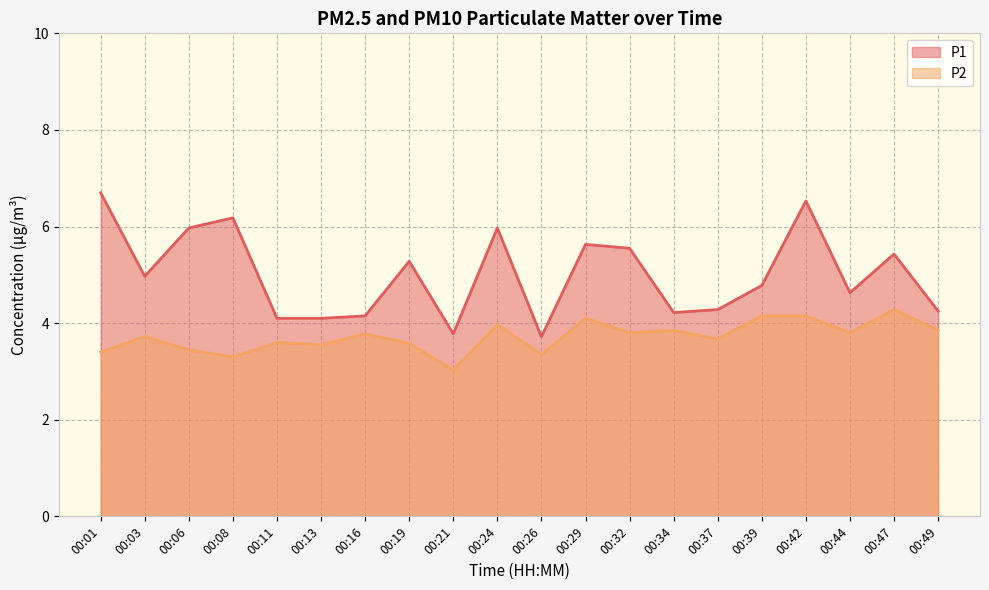

Is it true that P1 equals 5.3 at 00:19?

True